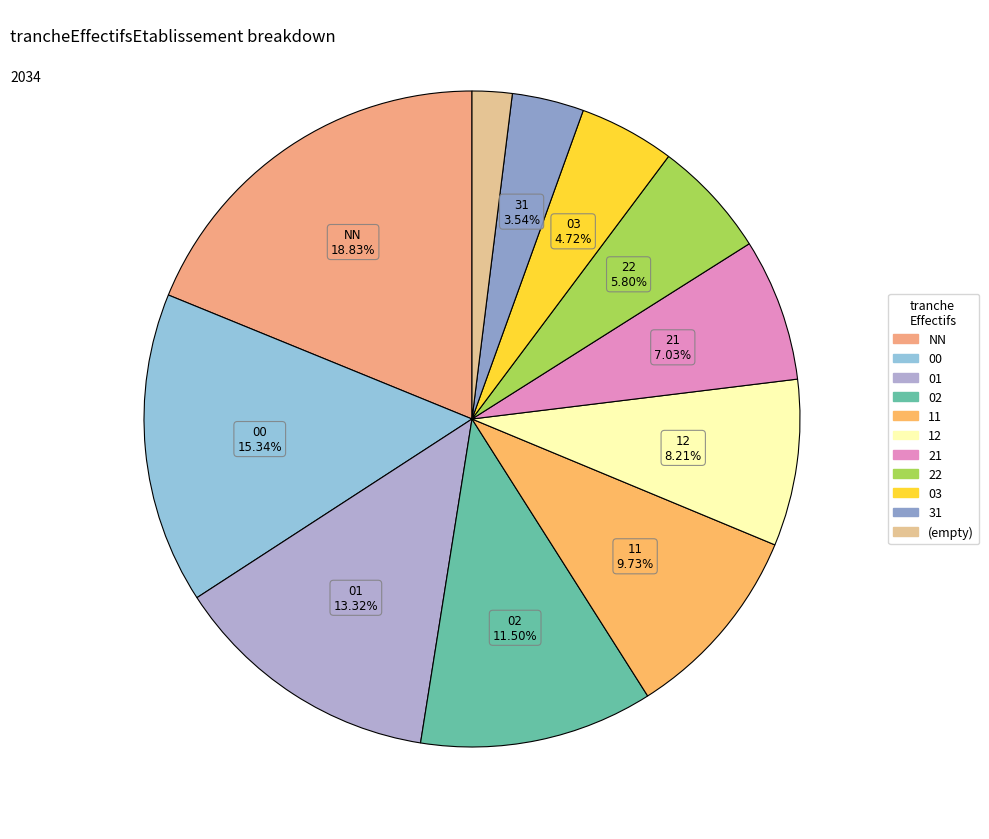

How many segments does this pie chart have?

11